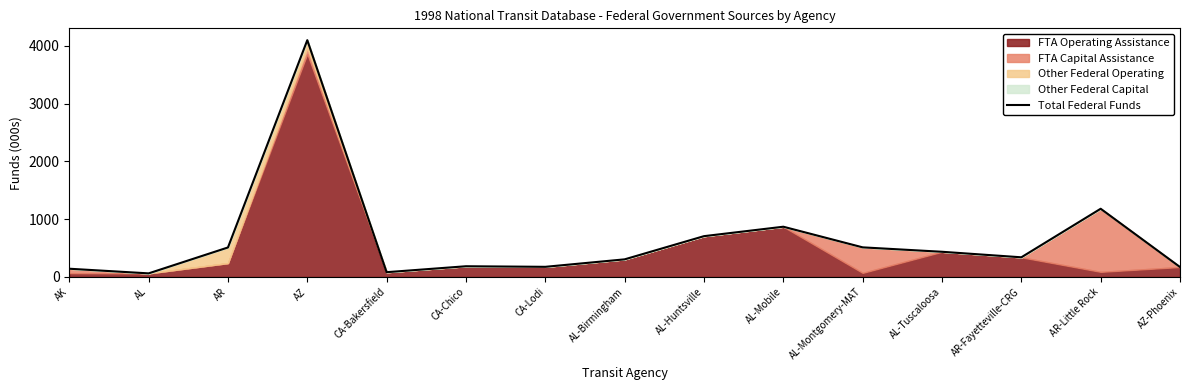

What is the label of the 11th point from the right?

CA-Bakersfield